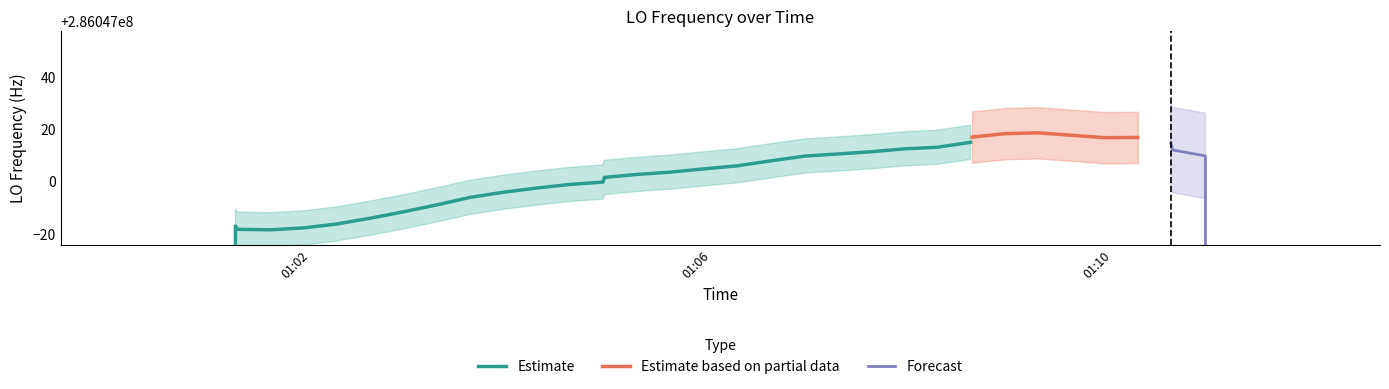

Does the chart contain stacked bars?

No